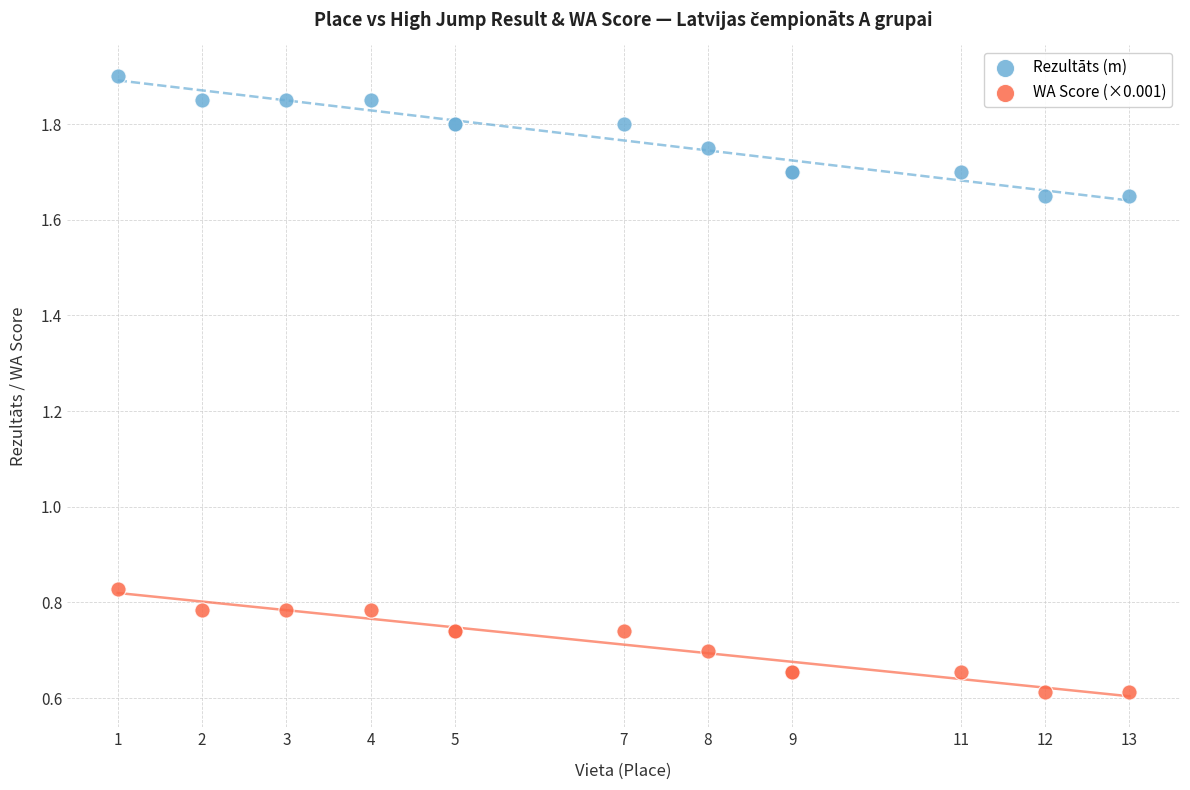

What are all the series names shown in the legend?

Rezultāts (m), WA Score (×0.001)